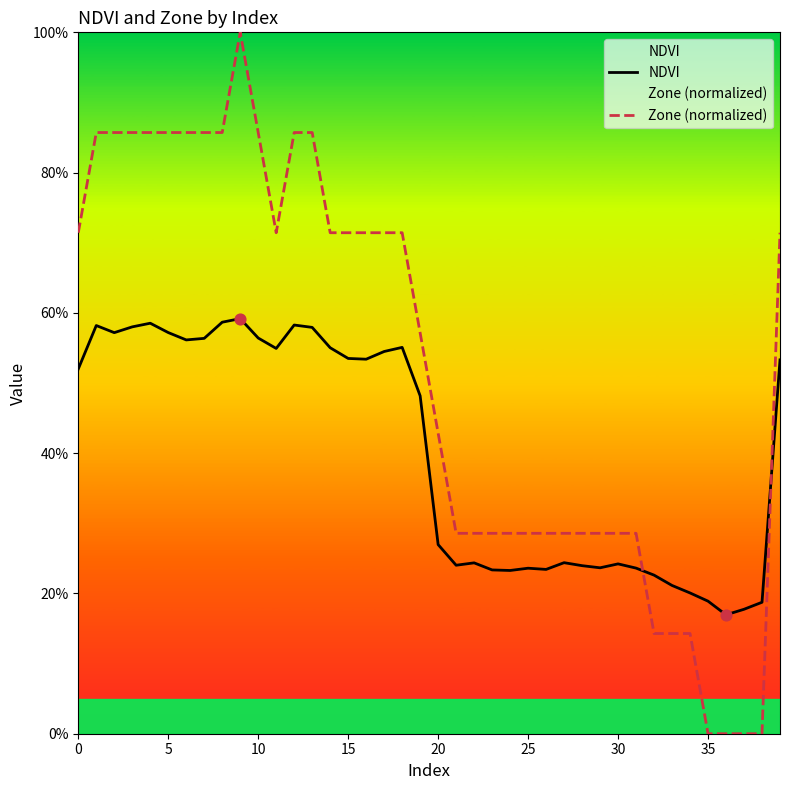

Which series has the largest Y range (max minus min)?

Zone (normalized)